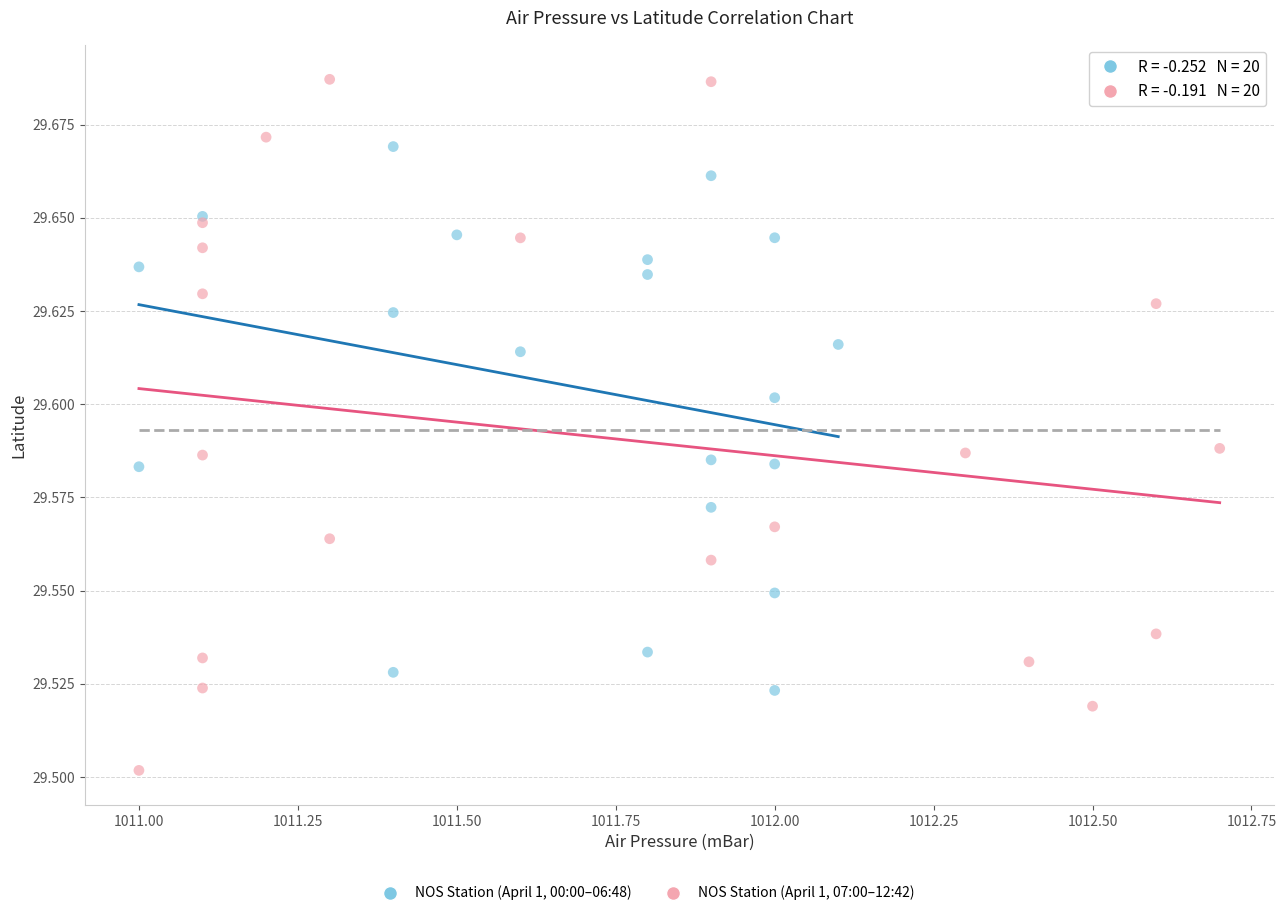

Which series contains the highest Y value?

NOS Station (April 1, 07:00–12:42)